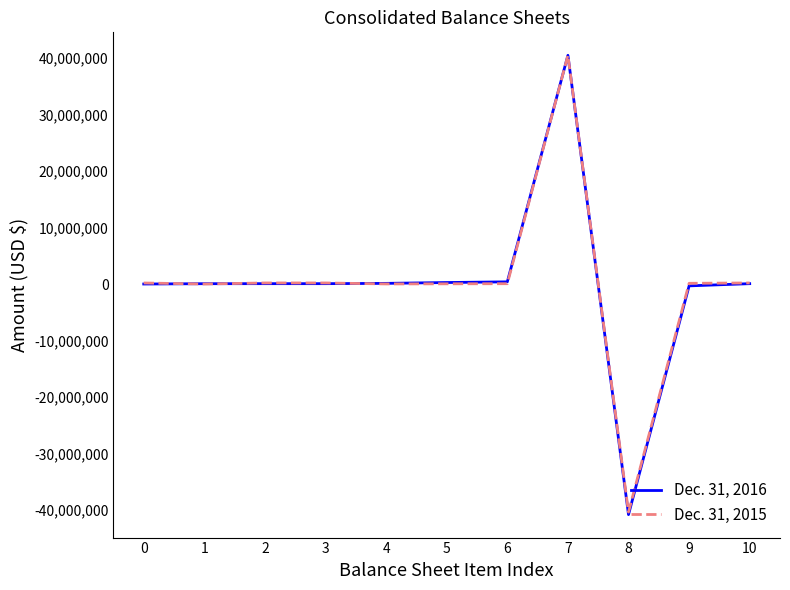

List the series in order of their overall mean, lowest first.

Dec. 31, 2016, Dec. 31, 2015